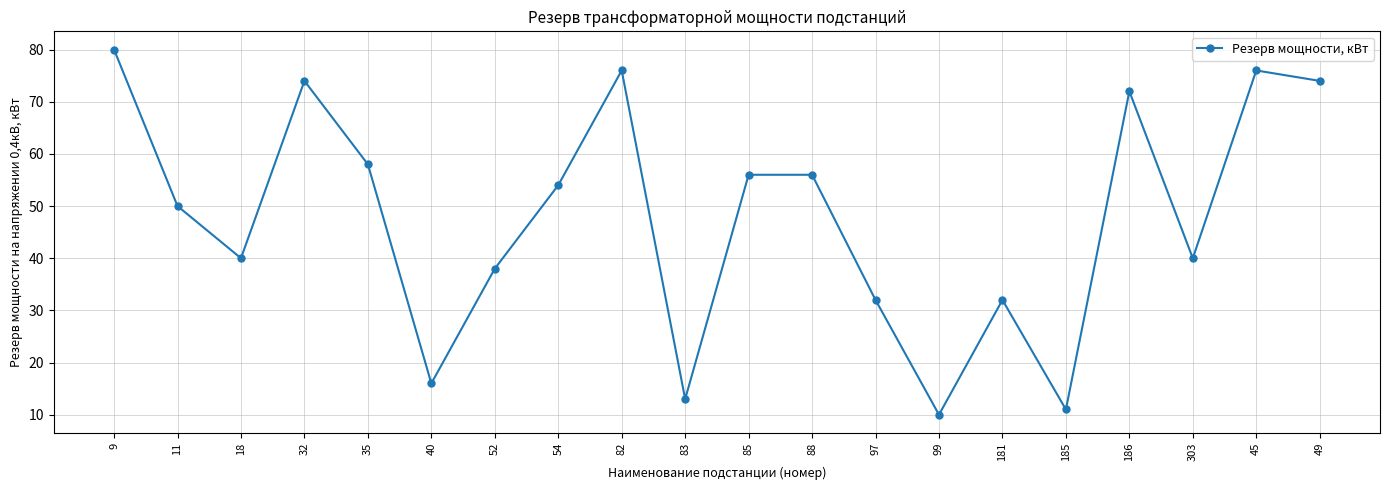

Between 88 and 32, which is larger?

32